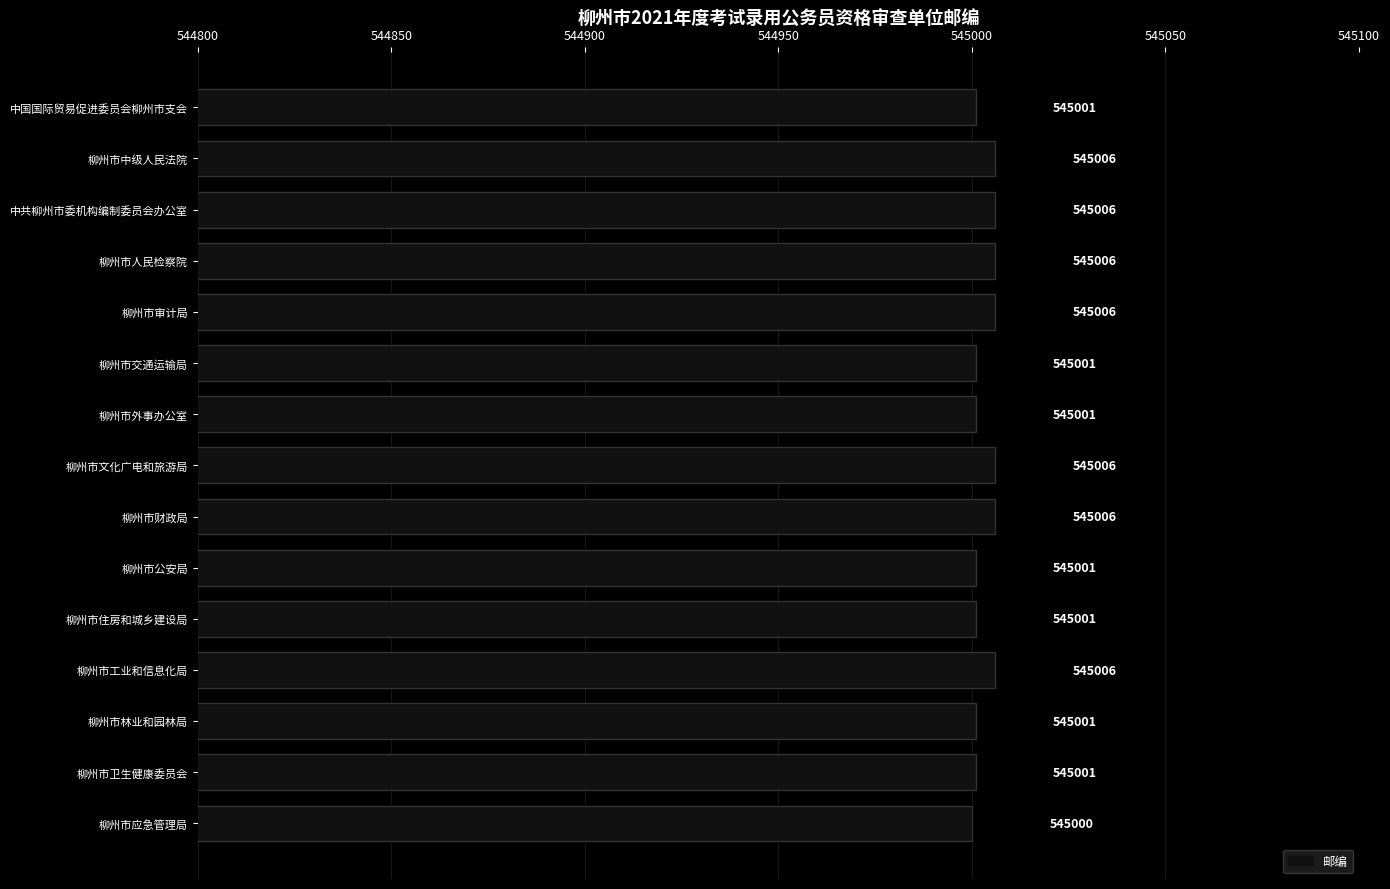

The chart shows a value of 545006 at 柳州市审计局. True or false?

True